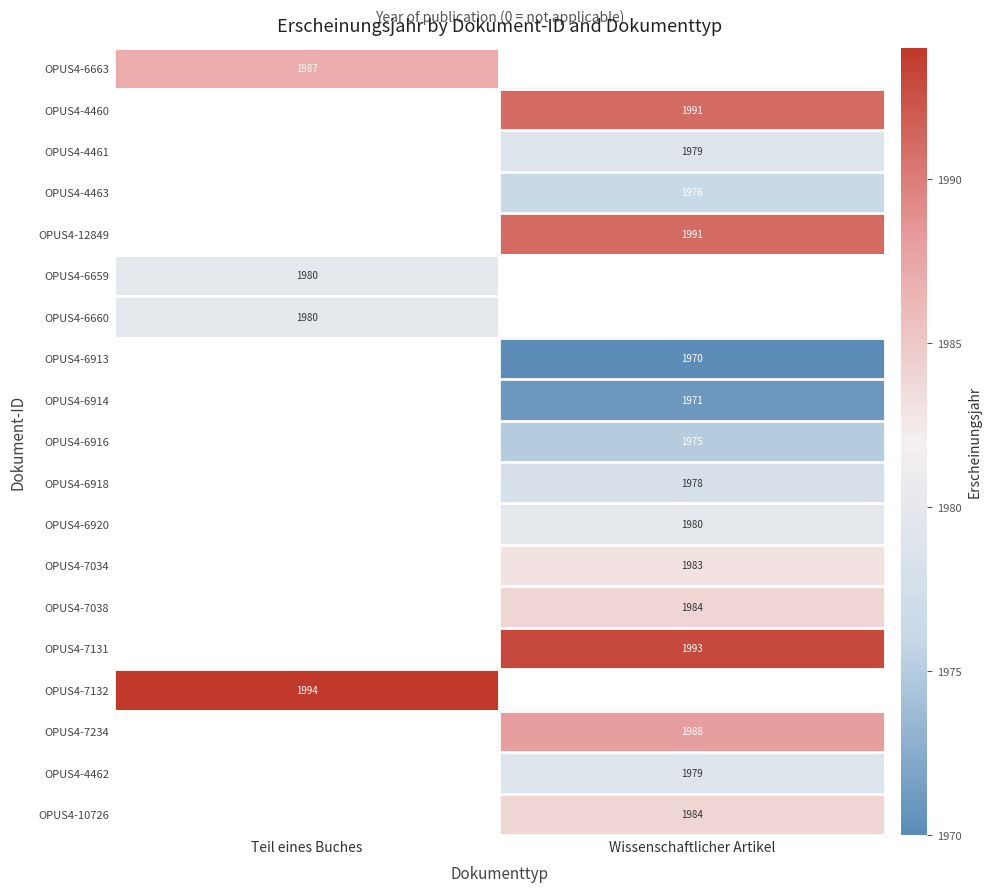

The OPUS4-4461 series shows 1979 at Wissenschaftlicher Artikel. True or false?

True